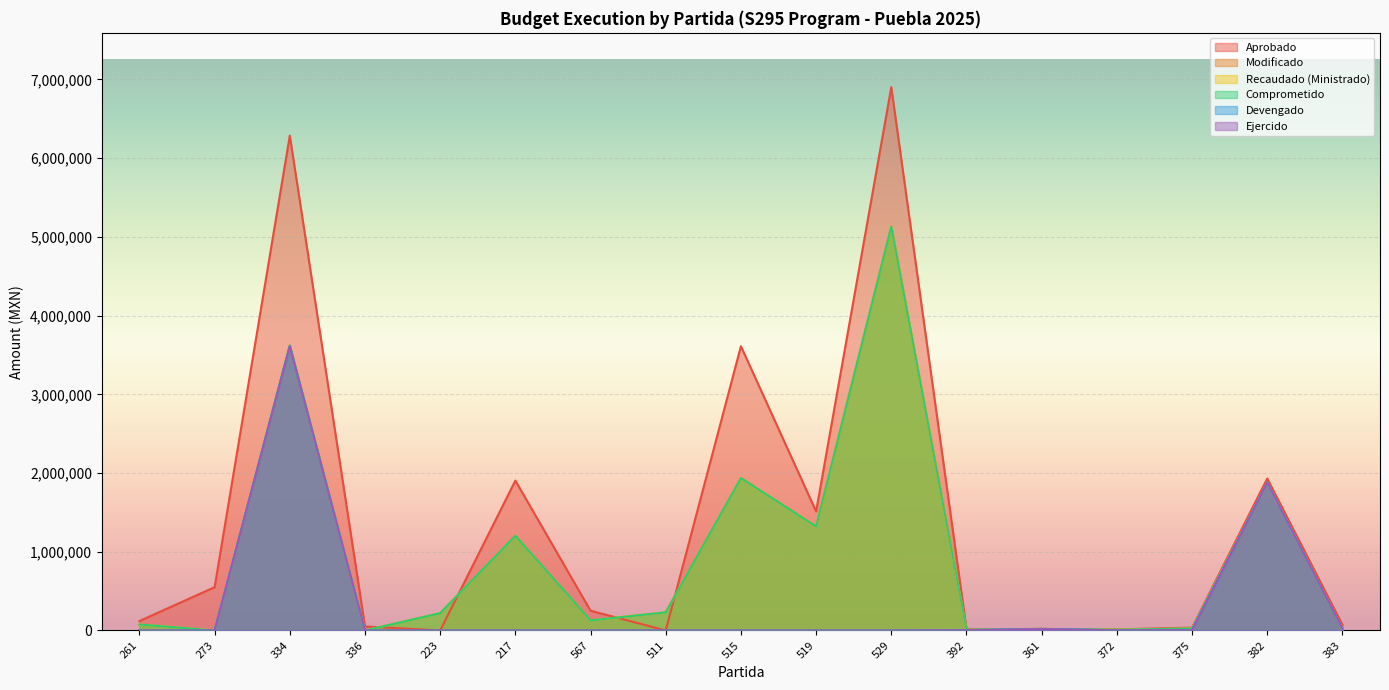

List the series in order of their peak value, highest first.

Aprobado, Modificado, Recaudado (Ministrado), Comprometido, Devengado, Ejercido